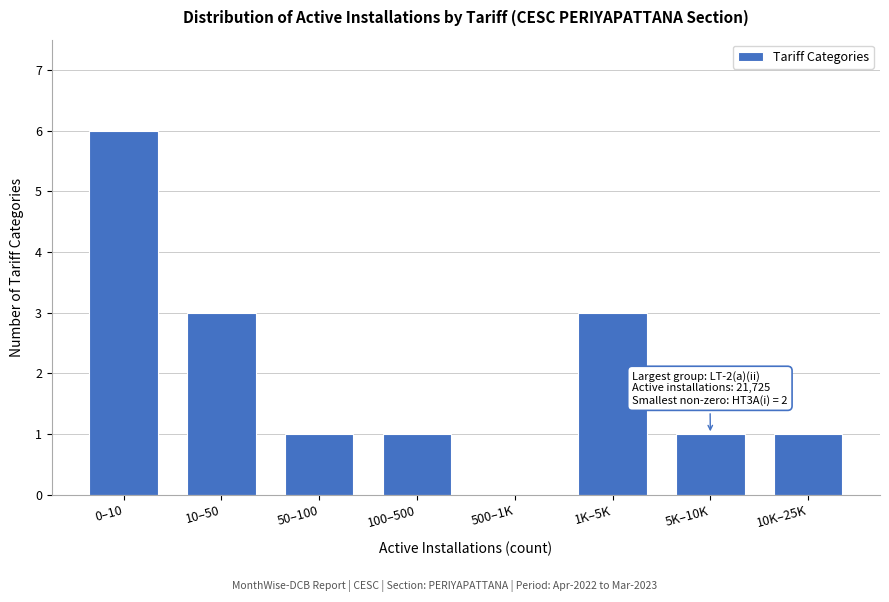

Reading left to right, list all the values displayed in this chart.

0–10=6	10–50=3	50–100=1	100–500=1	500–1K=0	1K–5K=3	5K–10K=1	10K–25K=1